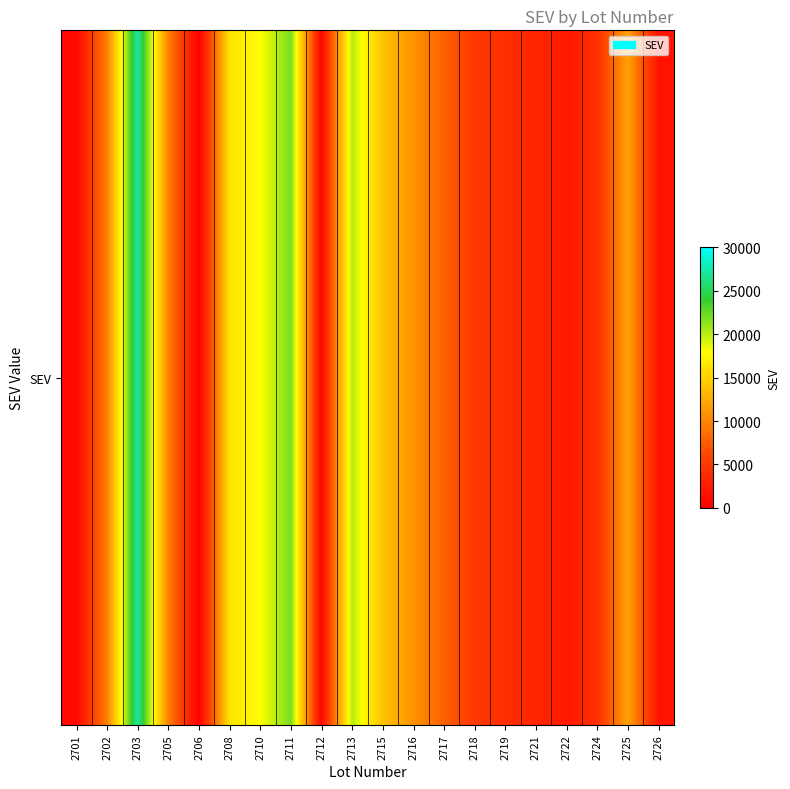

List the labels in order of value, largest first.

2703, 2711, 2713, 2710, 2708, 2715, 2725, 2716, 2705, 2702, 2717, 2718, 2724, 2719, 2721, 2722, 2726, 2701, 2712, 2706